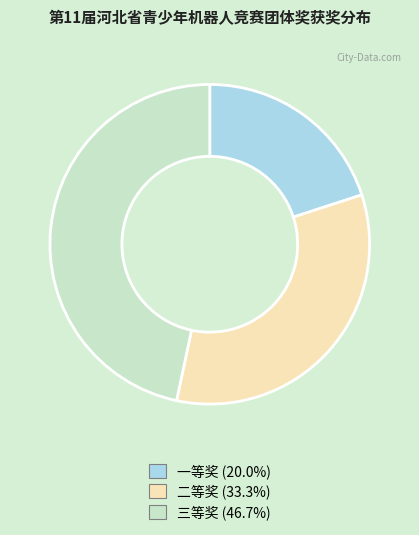

Is there a majority slice in this chart?

No